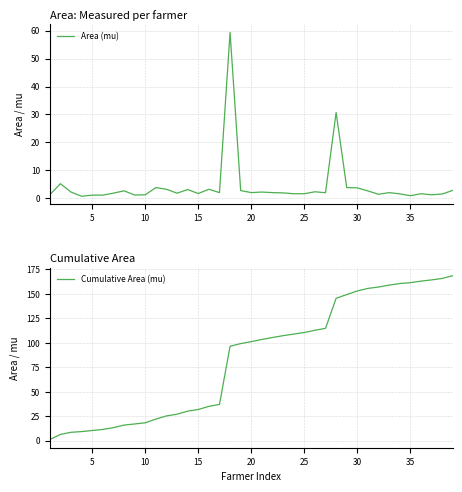

True or false: Area (mu) has a value of 3.7 at 30.

True